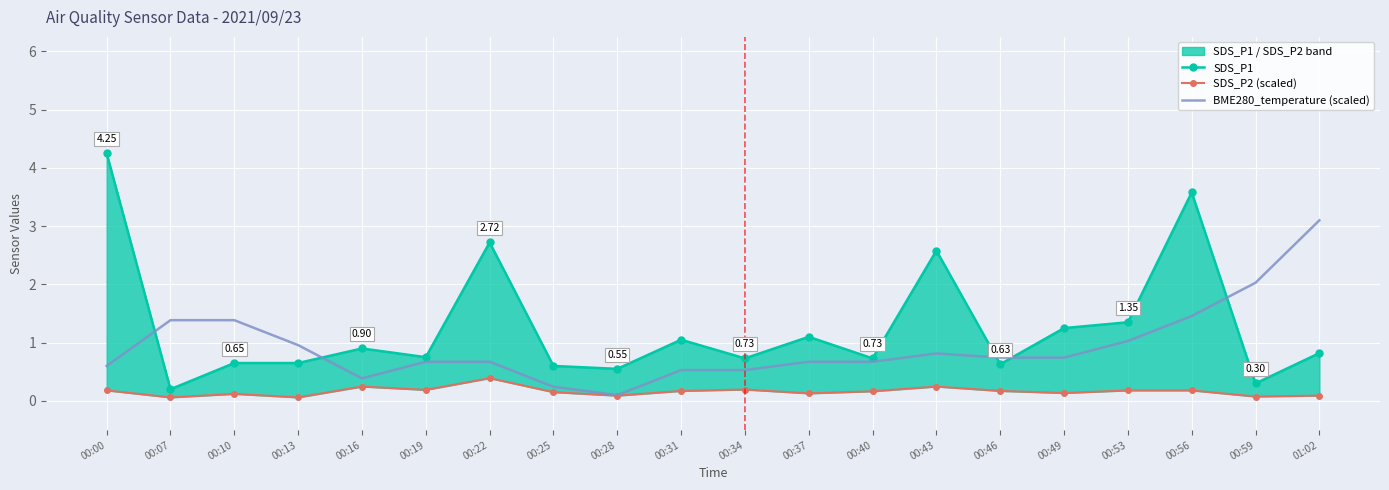

Rank the categories by BME280_temperature (scaled) value from highest to lowest.

01:02, 00:59, 00:56, 00:07, 00:10, 00:53, 00:13, 00:43, 00:46, 00:49, 00:19, 00:22, 00:37, 00:40, 00:00, 00:31, 00:34, 00:16, 00:25, 00:28